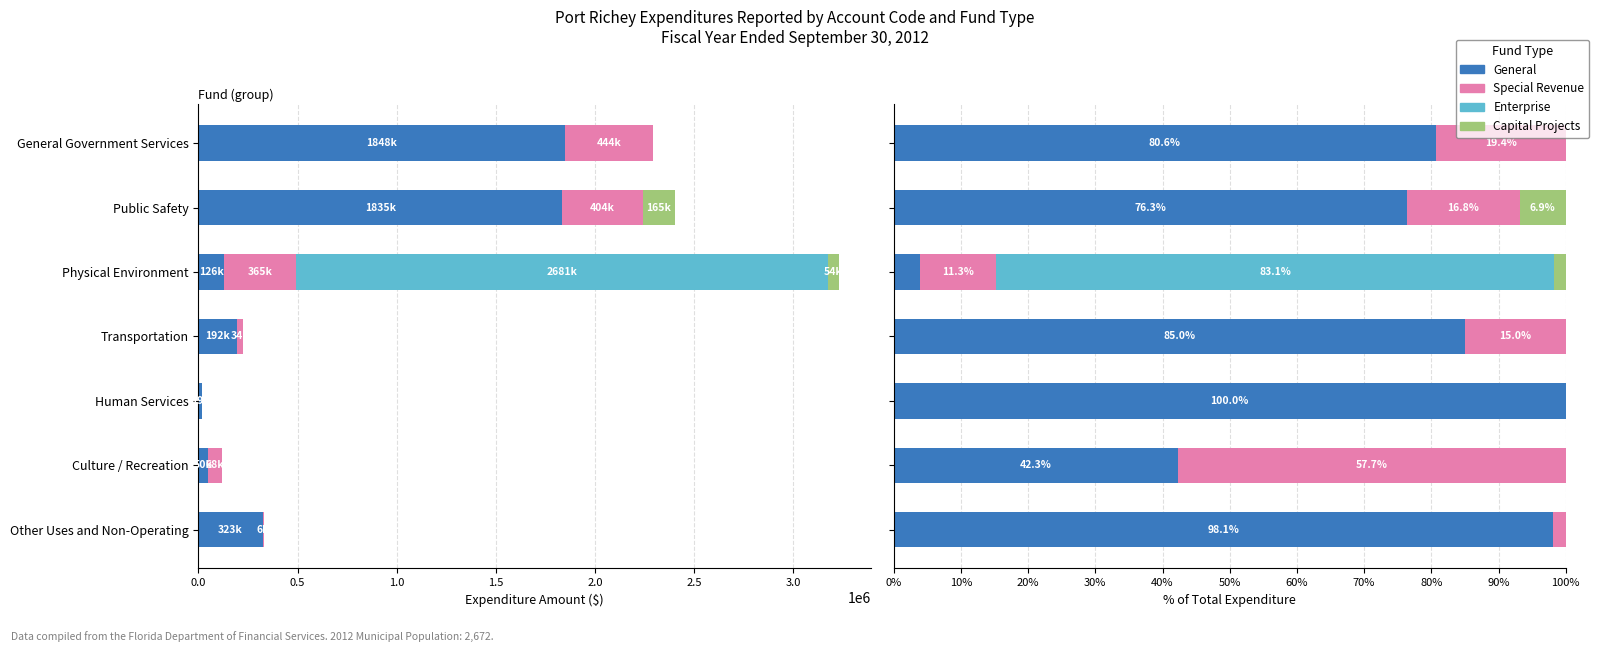

What position from the right is Public Safety?

6